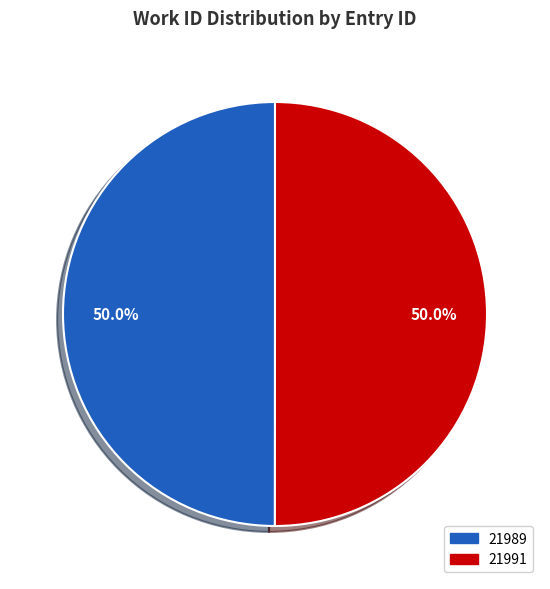

To the nearest percent, what portion does 21989 represent?

50%